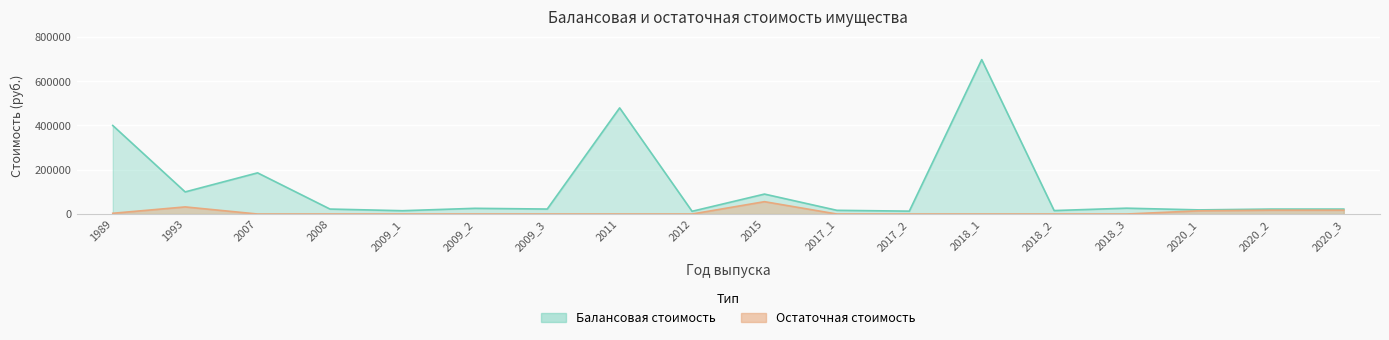

At how many categories does at least one series exceed 230856?

3